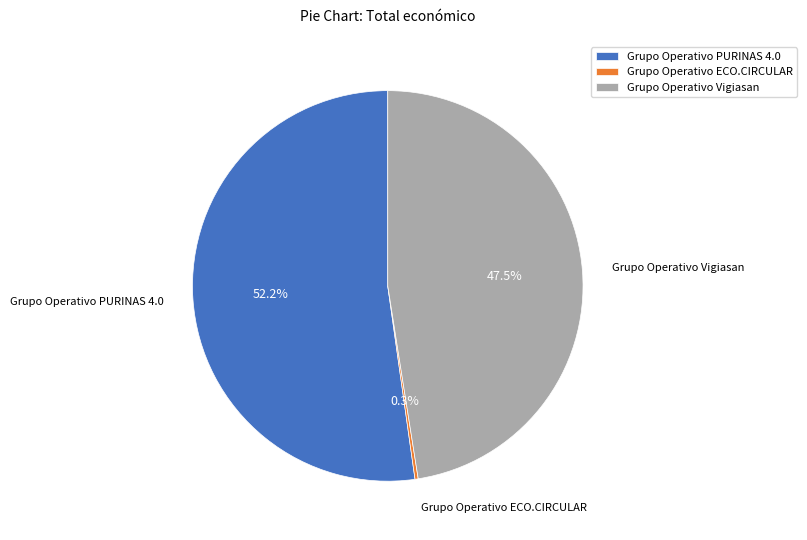

True or false: Grupo Operativo PURINAS 4.0 accounts for 37% of the total.

False